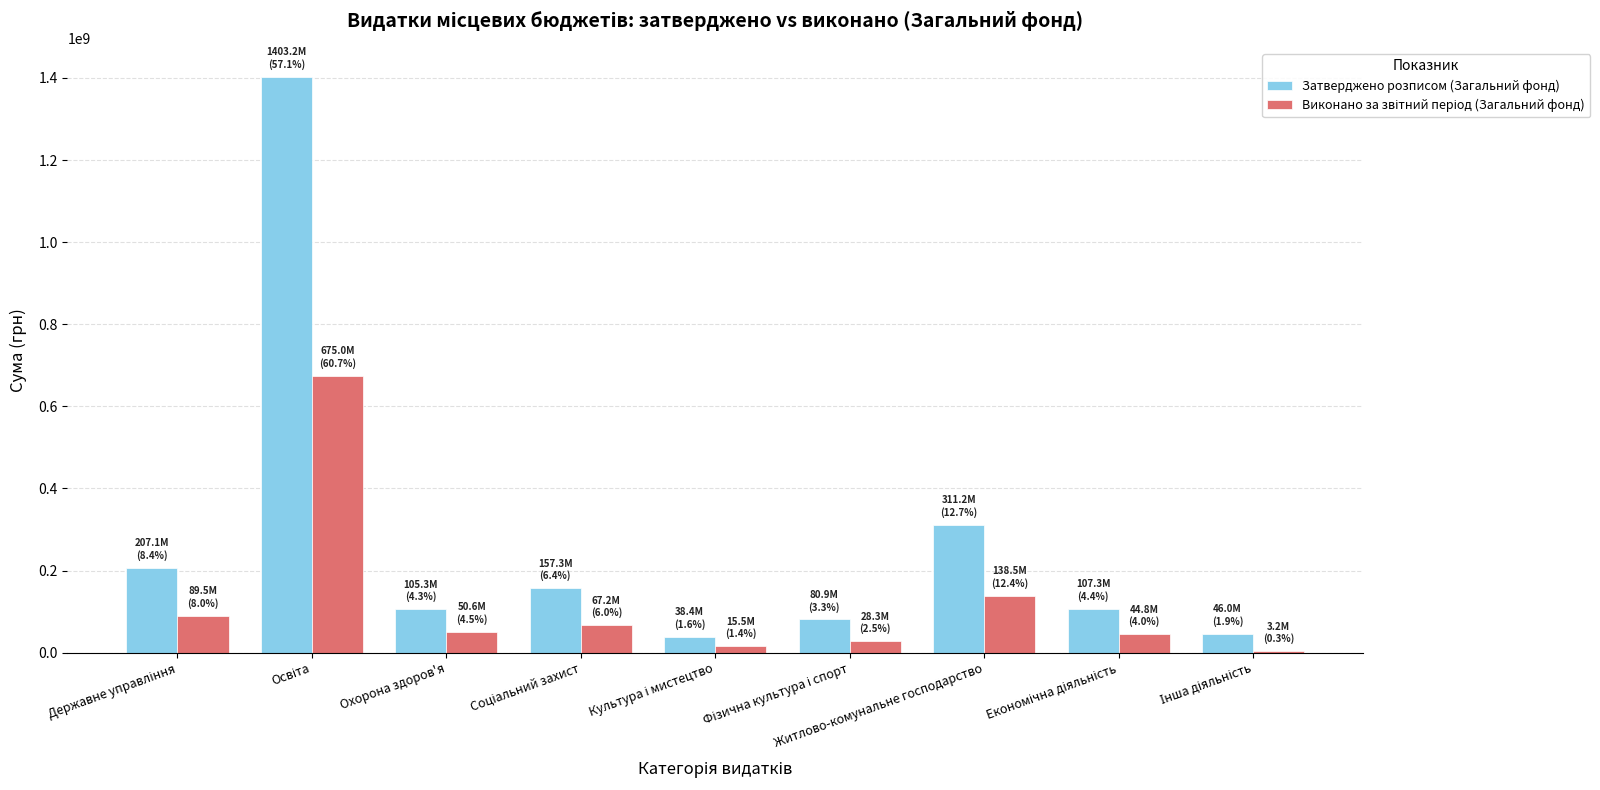

Read the Затверджено розписом (Загальний фонд) value at Житлово-комунальне господарство.

311198398.0